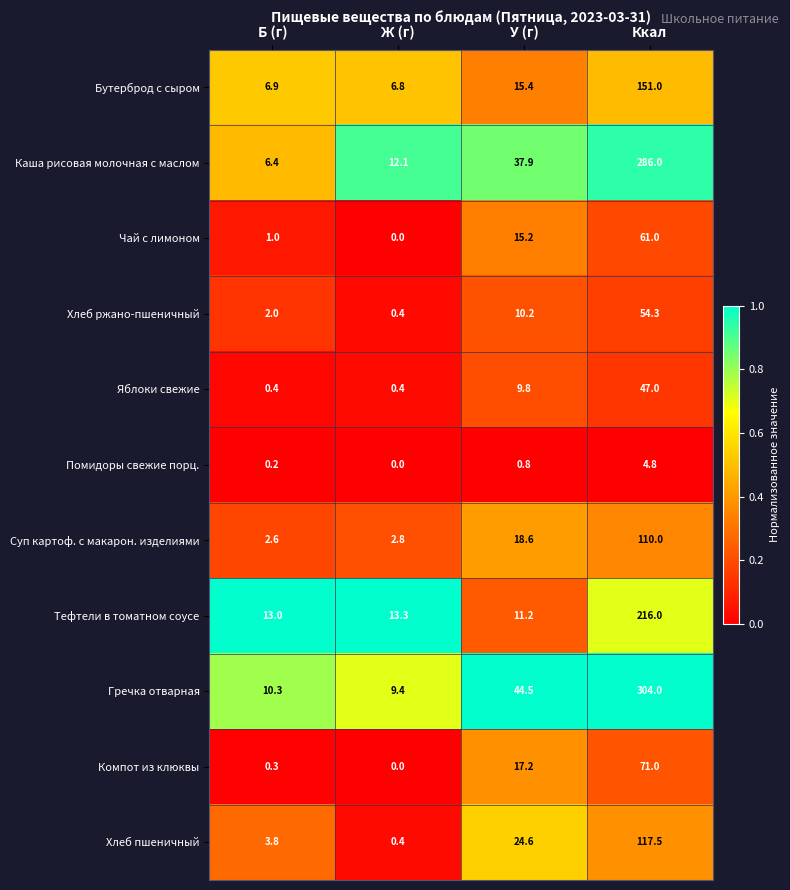

Read the Компот из клюквы value at Ккал.

71.0